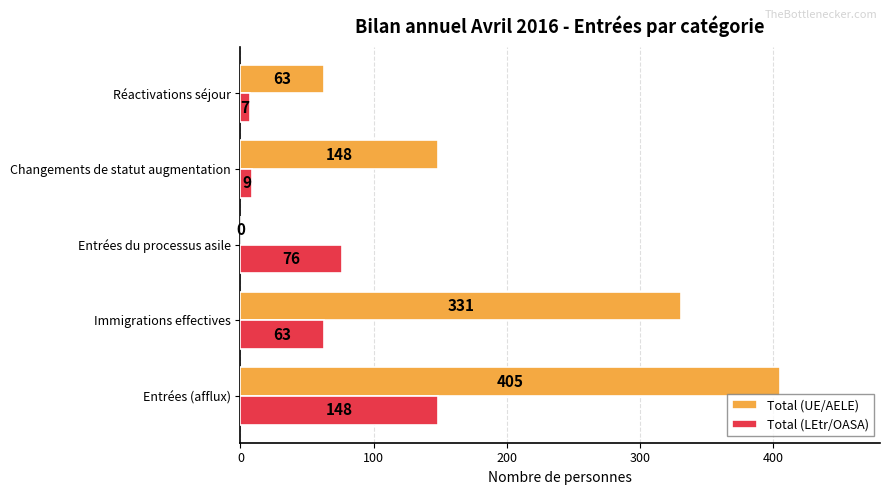

What is the maximum value shown in the chart?

405